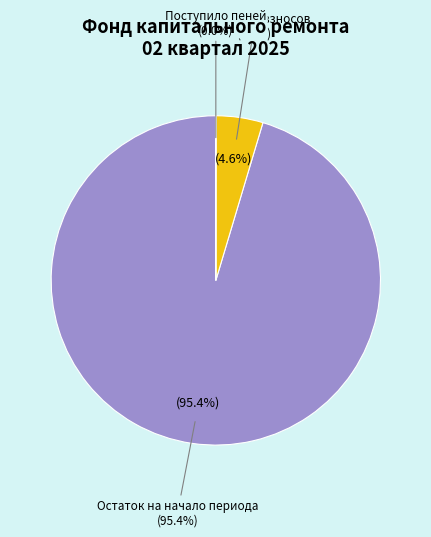

To the nearest percent, what is the difference between the за счет минимального взноса and сверх минимального размера взноса slice percentages?

100%